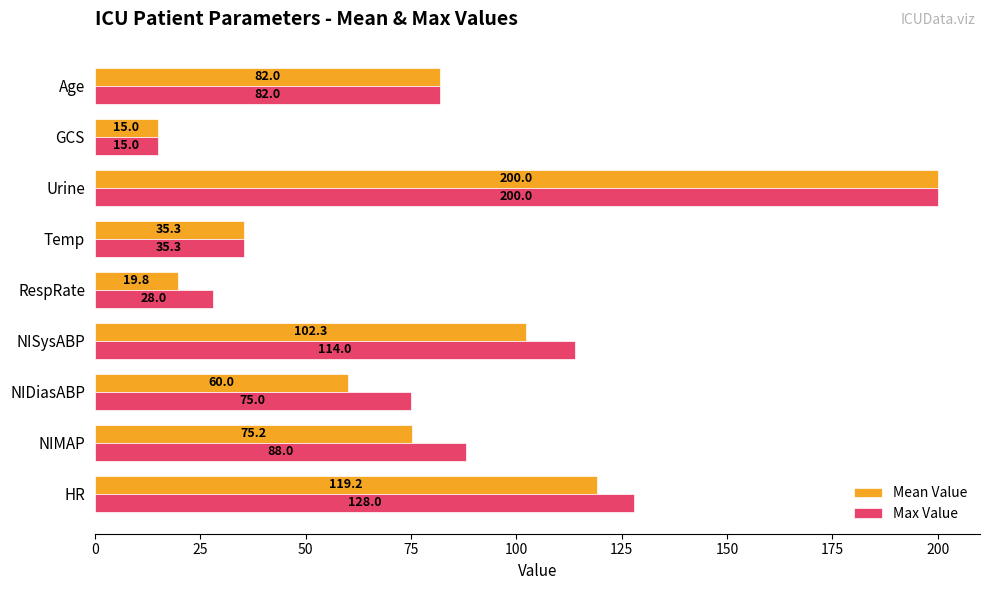

Is it true that Max Value equals 75.0 at NIDiasABP?

True